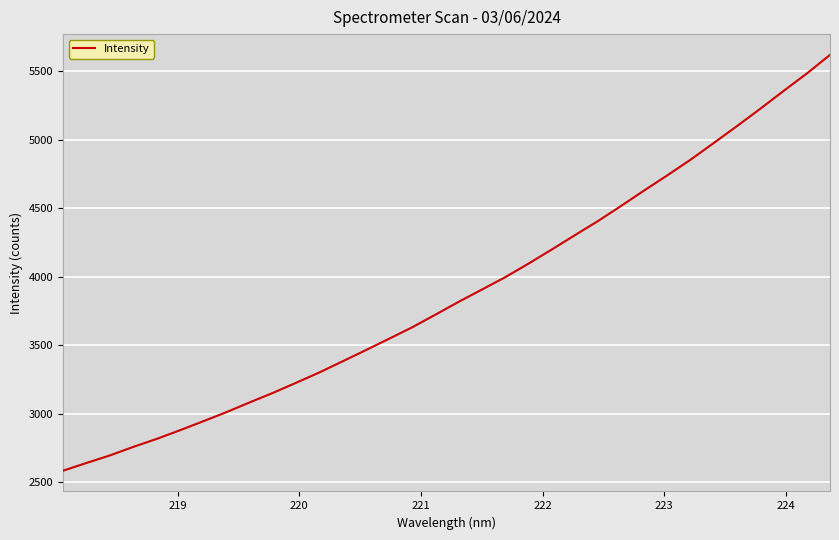

Is this an area chart (filled region under the line)?

No